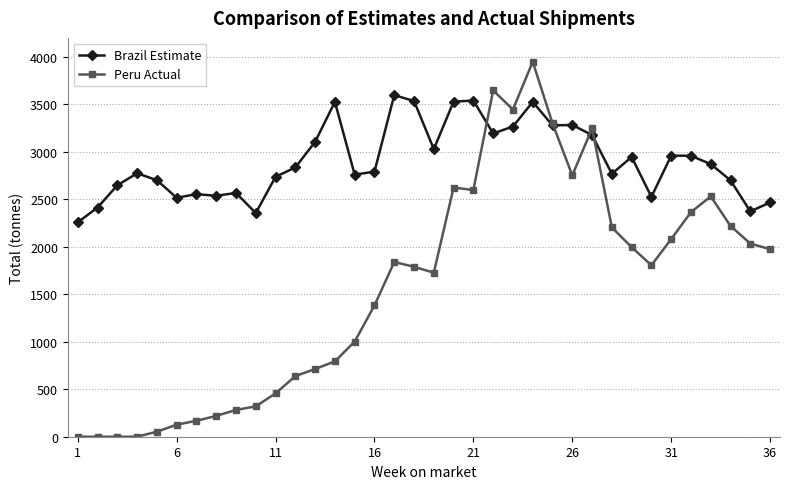

What is the value of the Peru Actual point at the 25th from the left?

3300.2